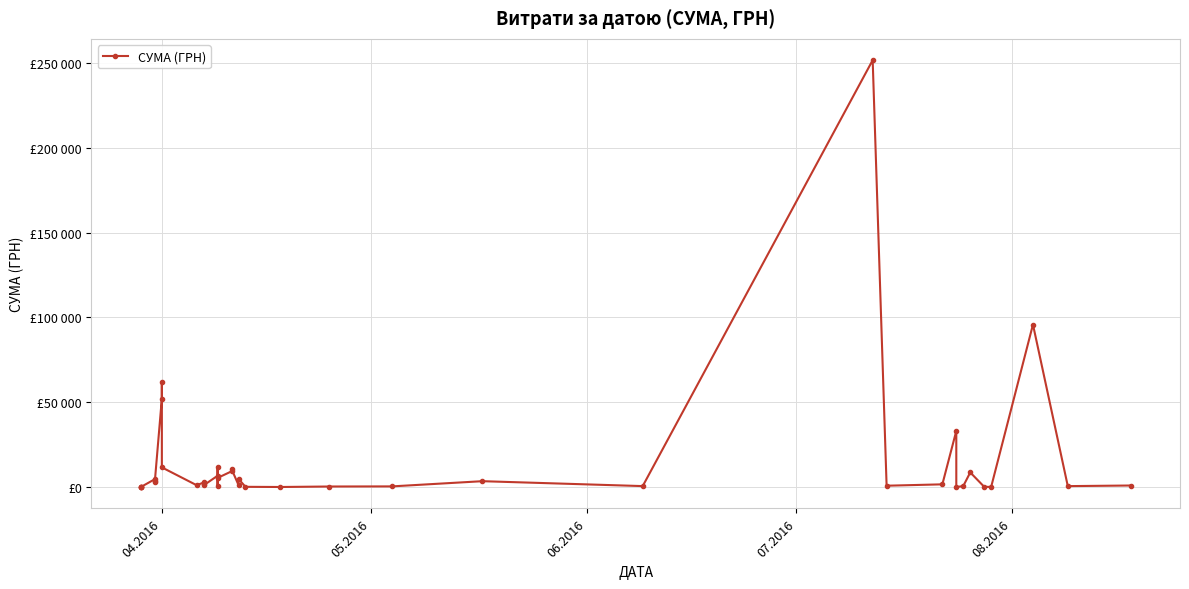

Does the chart display data point markers on the line(s)?

Yes